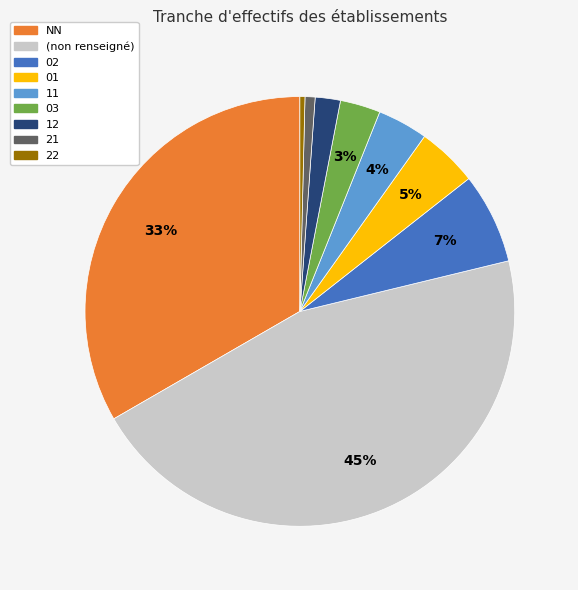

Is there a majority slice in this chart?

No